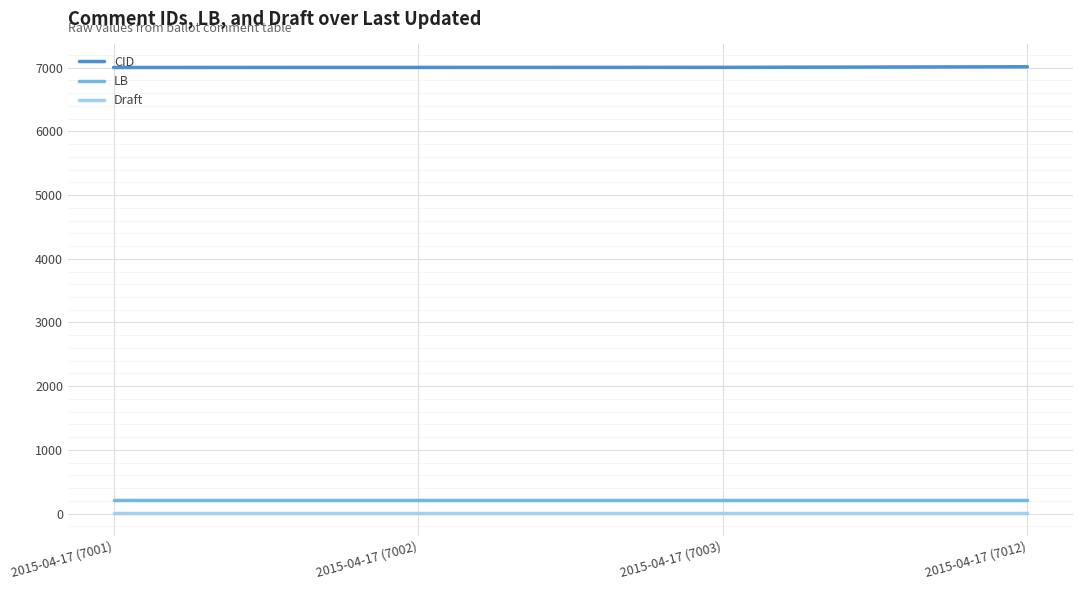

Which series has the largest total across all categories?

CID